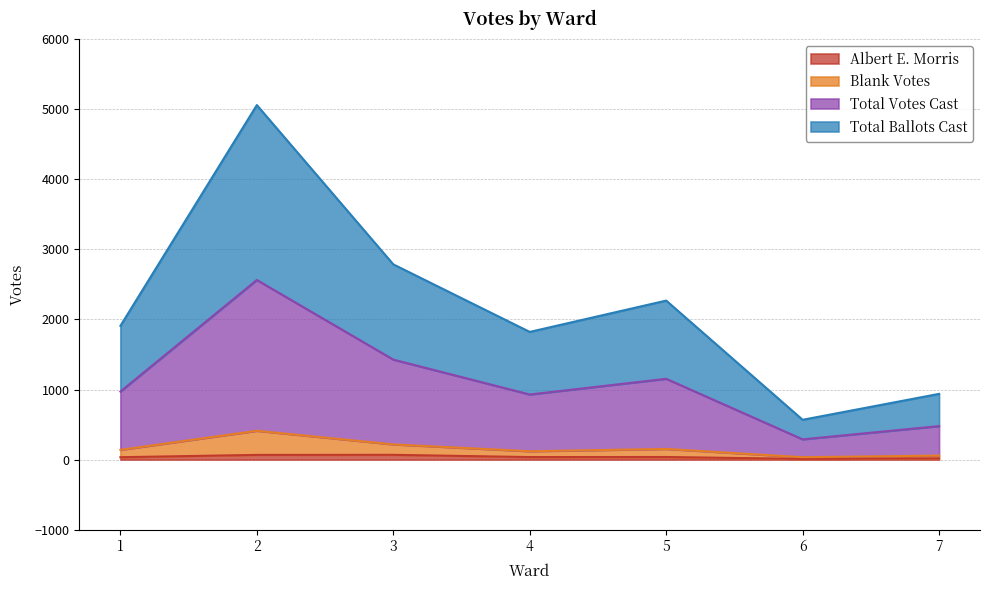

Is it true that Total Votes Cast equals 2563 at 2?

True